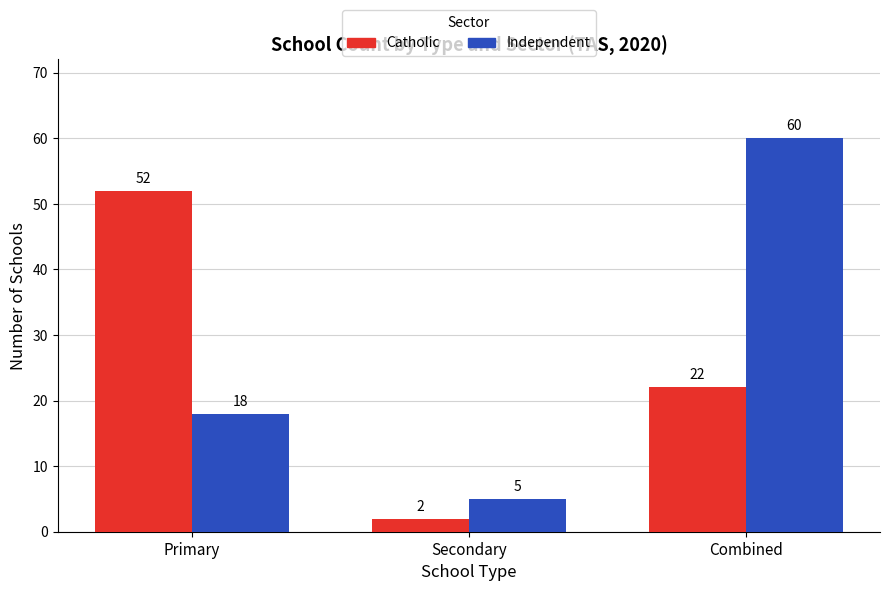

List the labels in order of Catholic value, smallest first.

Secondary, Combined, Primary